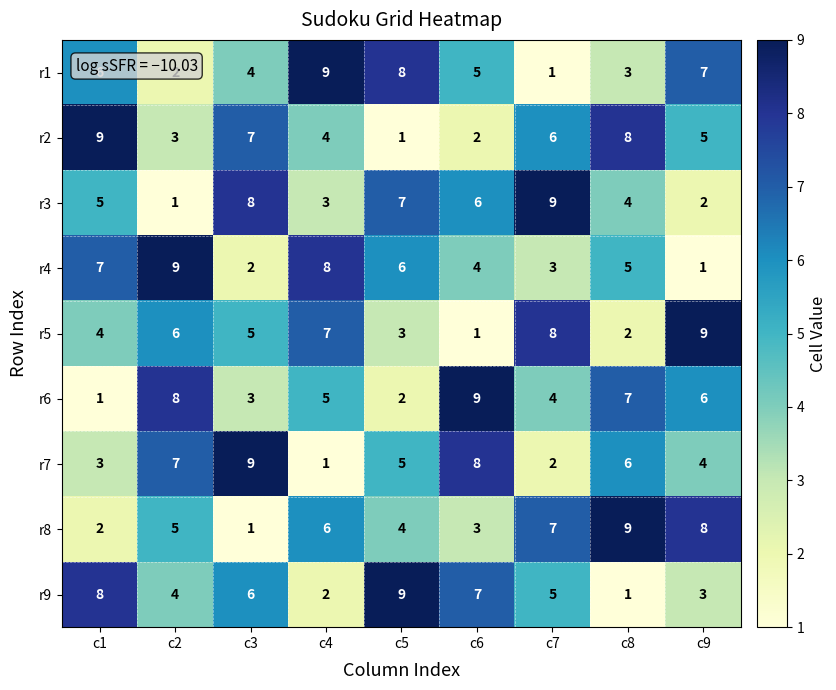

Where is r7 nearest to the value 5?

c5